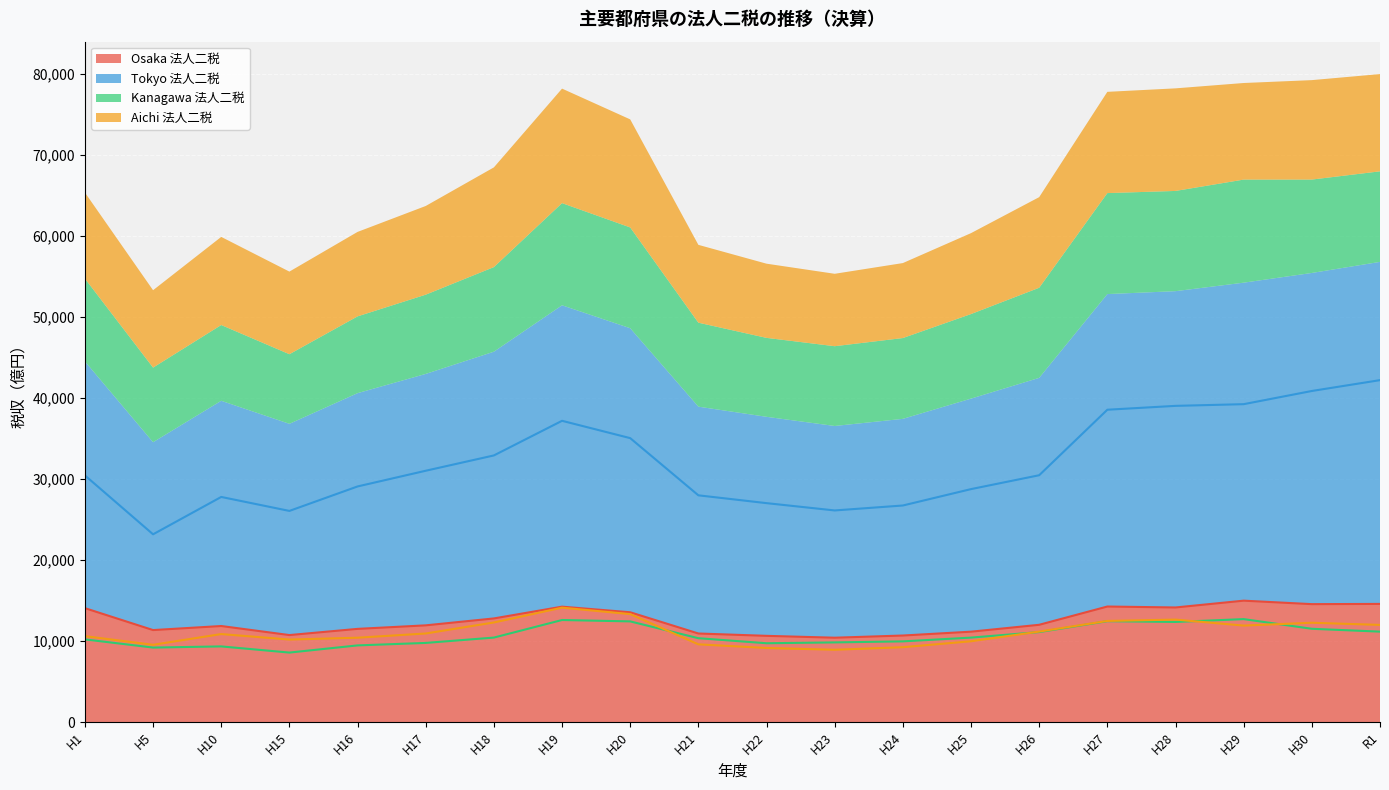

What are all the series names shown in the legend?

Osaka 法人二税, Tokyo 法人二税, Kanagawa 法人二税, Aichi 法人二税